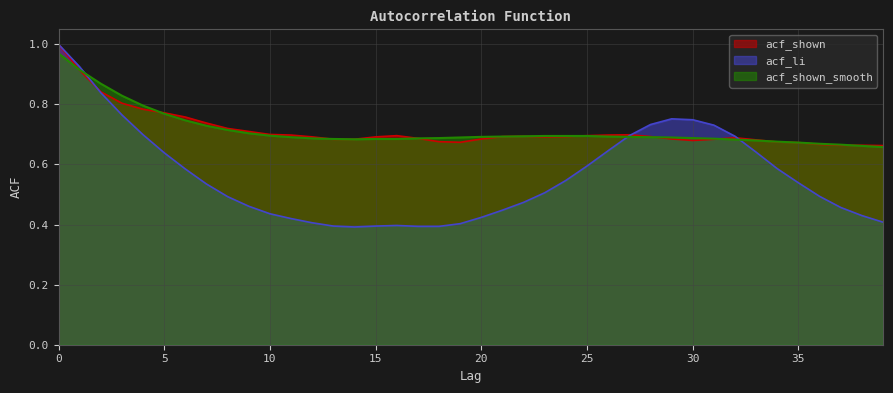

How many series are shown in this chart?

3